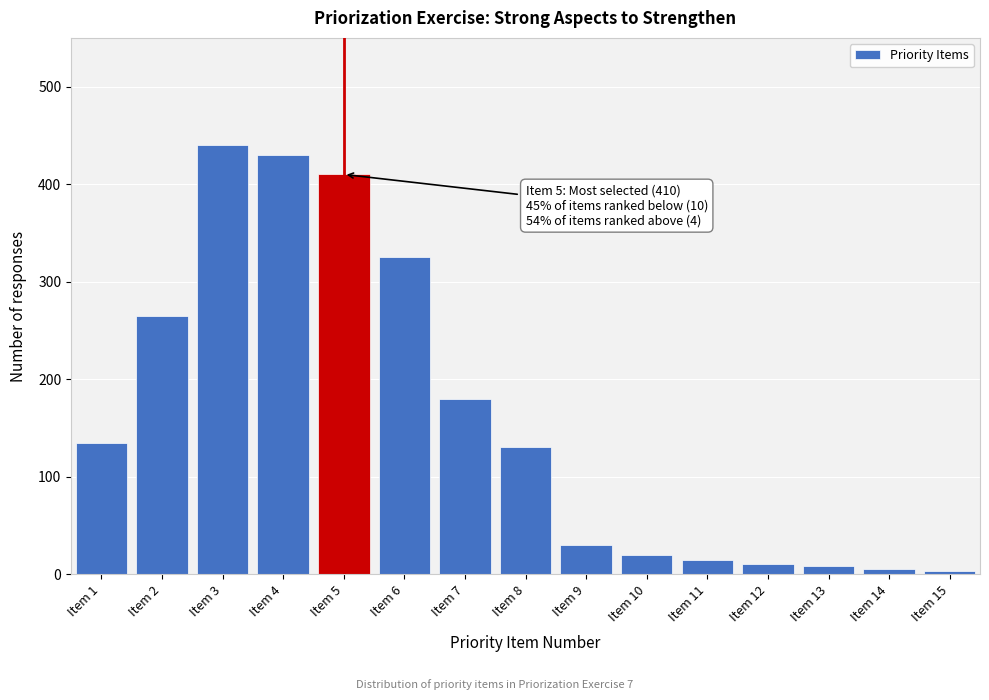

What is the average value?

160